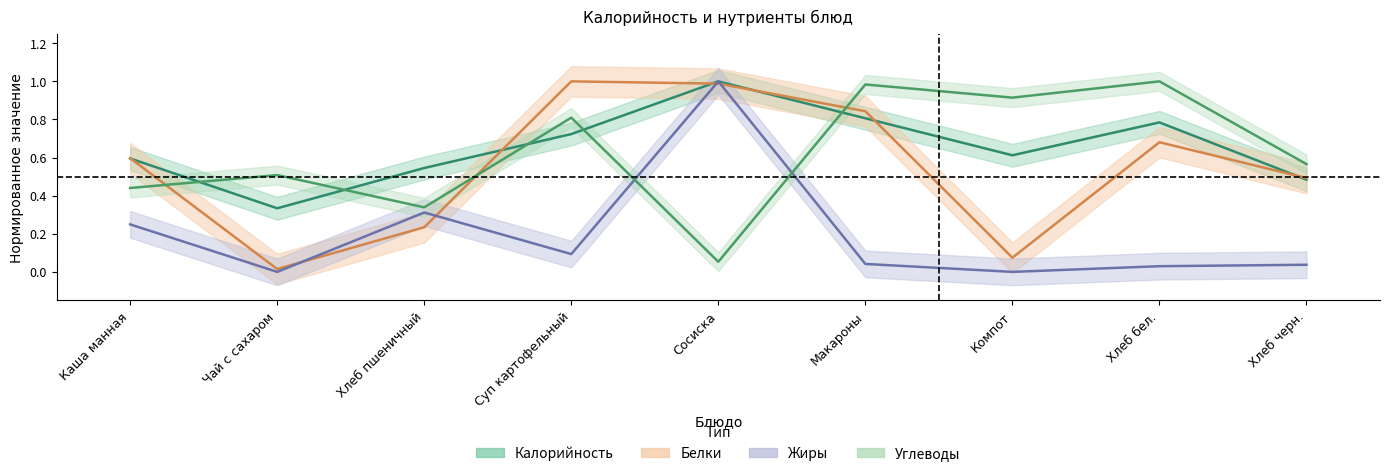

How many times do Калорийность and Белки cross each other?

6